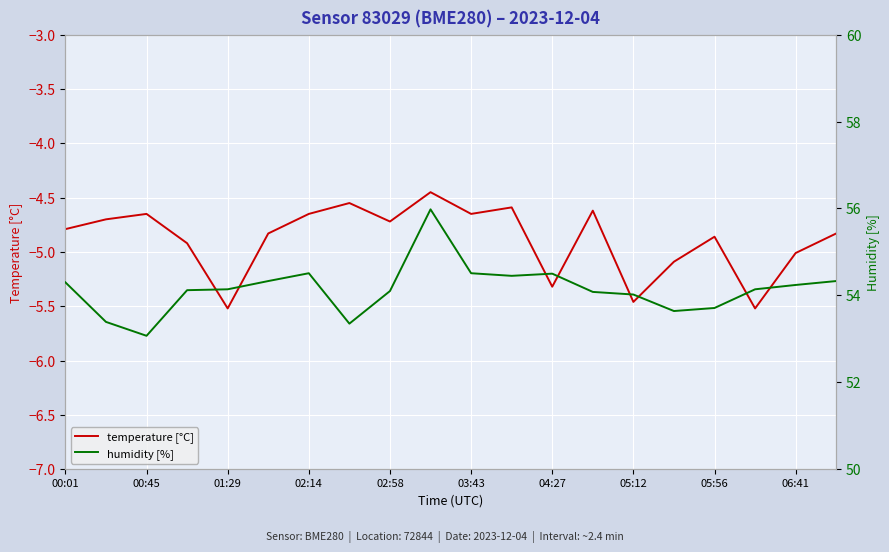

How many values in the humidity [%] series are below 54?

5